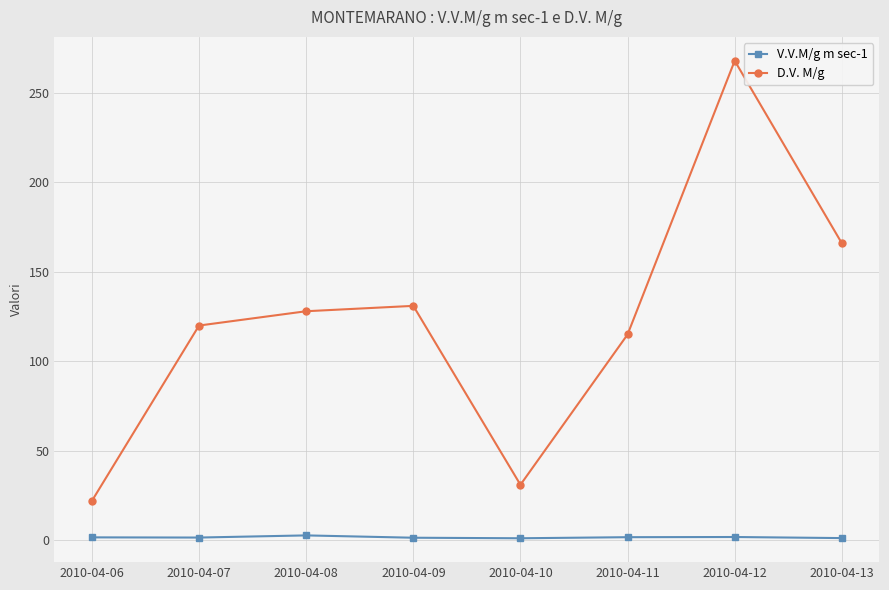

At which category is the sum across all series the highest?

2010-04-12